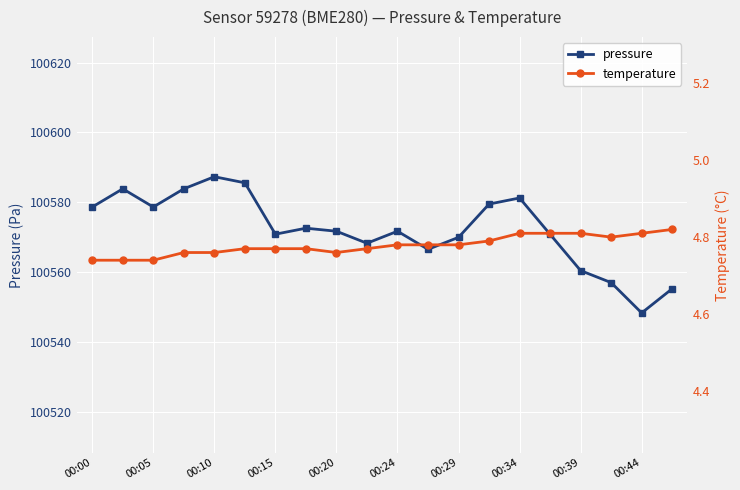

What is the difference between the highest and lowest values at 19?

100550.4